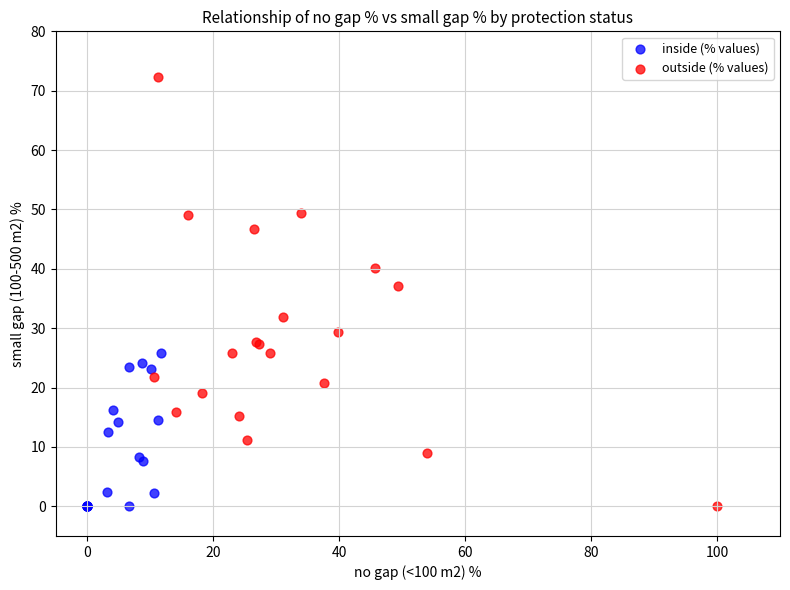

What are all the series names shown in the legend?

inside (% values), outside (% values)